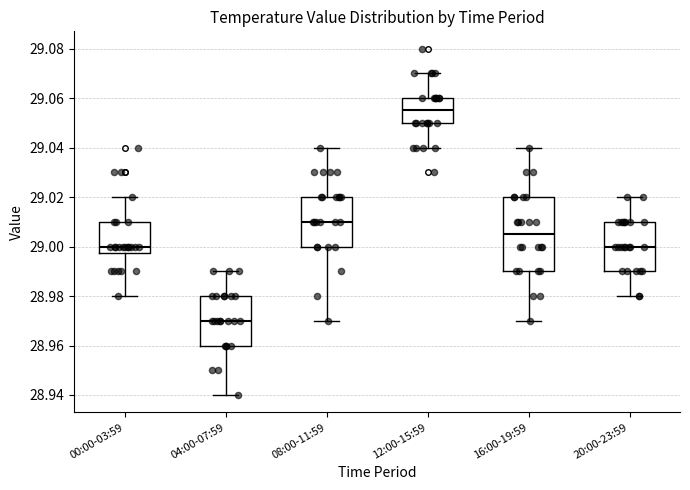

Which box is the tallest, from its lower edge to its upper edge?

16:00-19:59